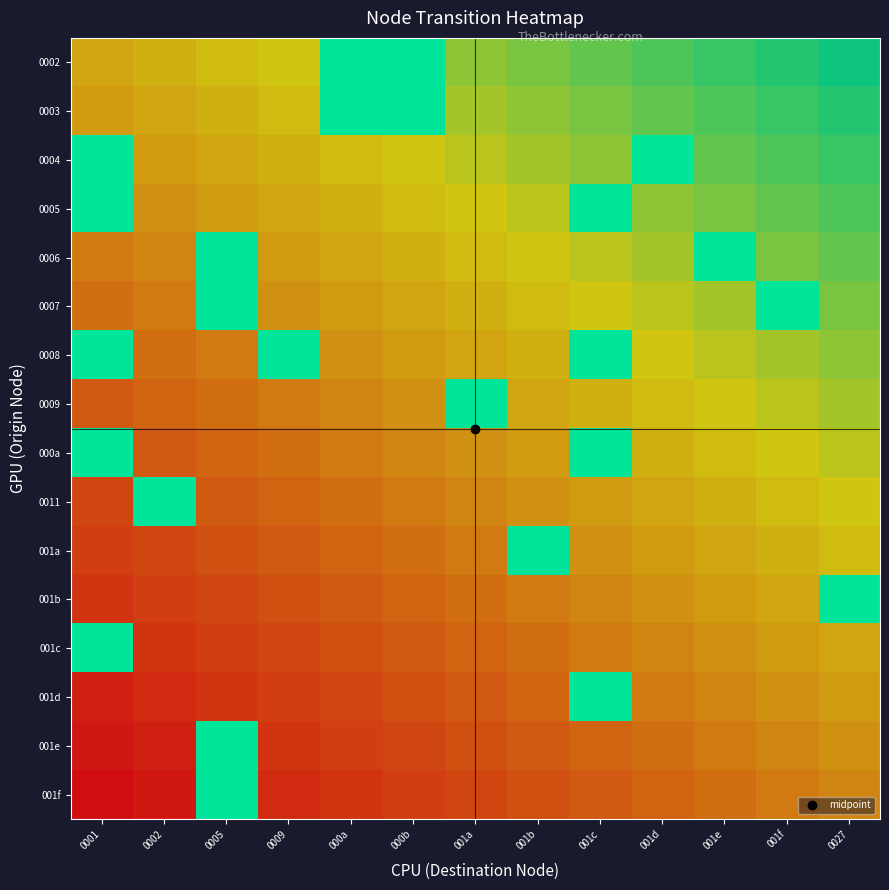

What is the greatest value displayed?

1